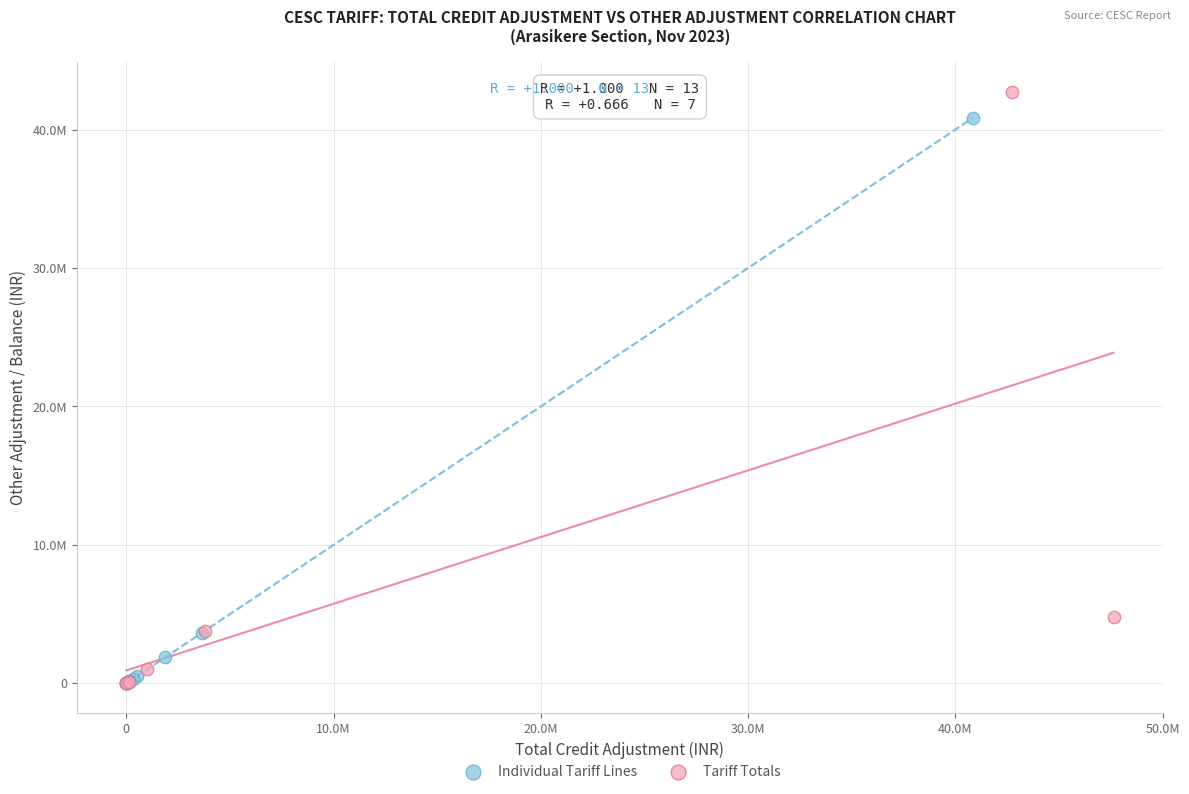

What are all the series names shown in the legend?

Individual Tariff Lines, Tariff Totals